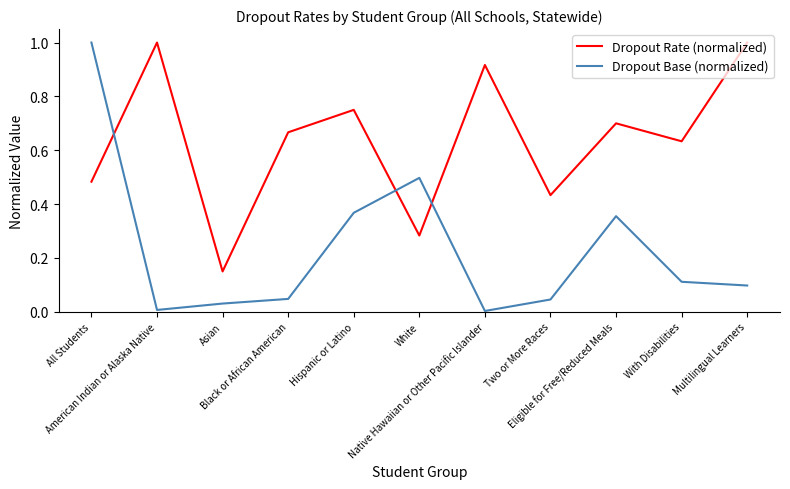

What is the sum of all Dropout Base (normalized) values?

2.6